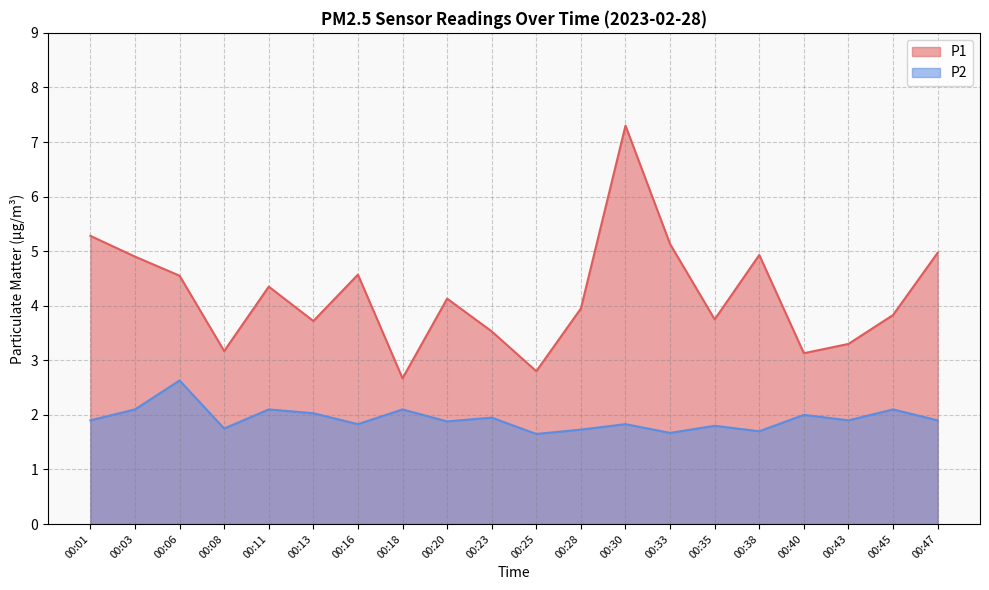

What is the value of the P2 point at the 13th from the left?

1.8